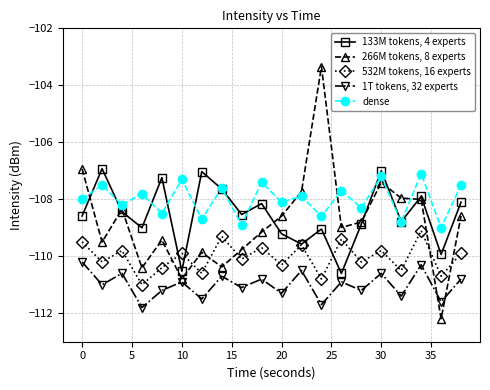

Which series has the largest range (max minus min)?

266M tokens, 8 experts